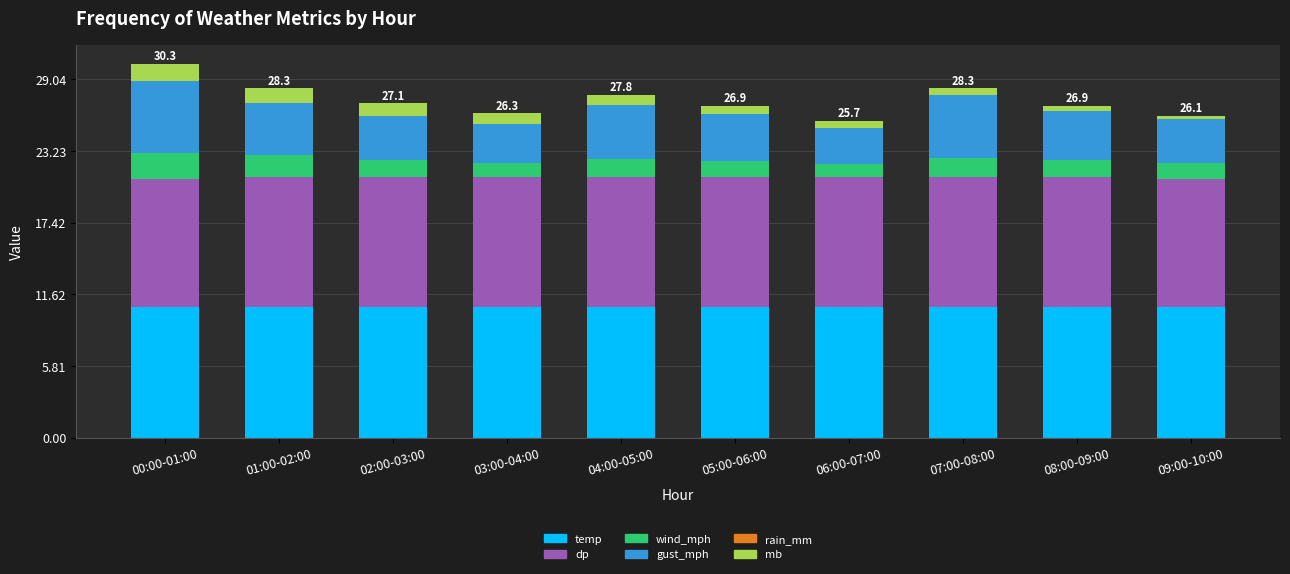

What is the sum of all temp values?

106.0